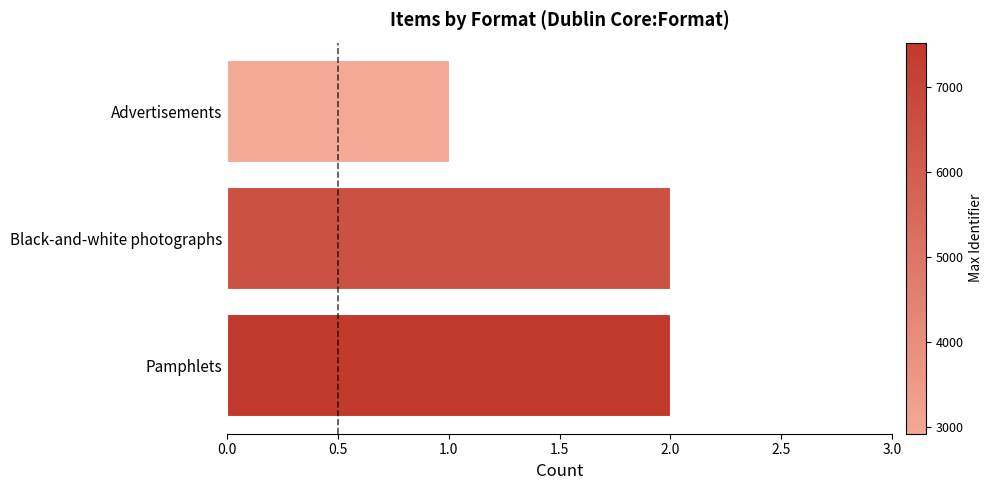

The value at Pamphlets is 2. True or false?

True